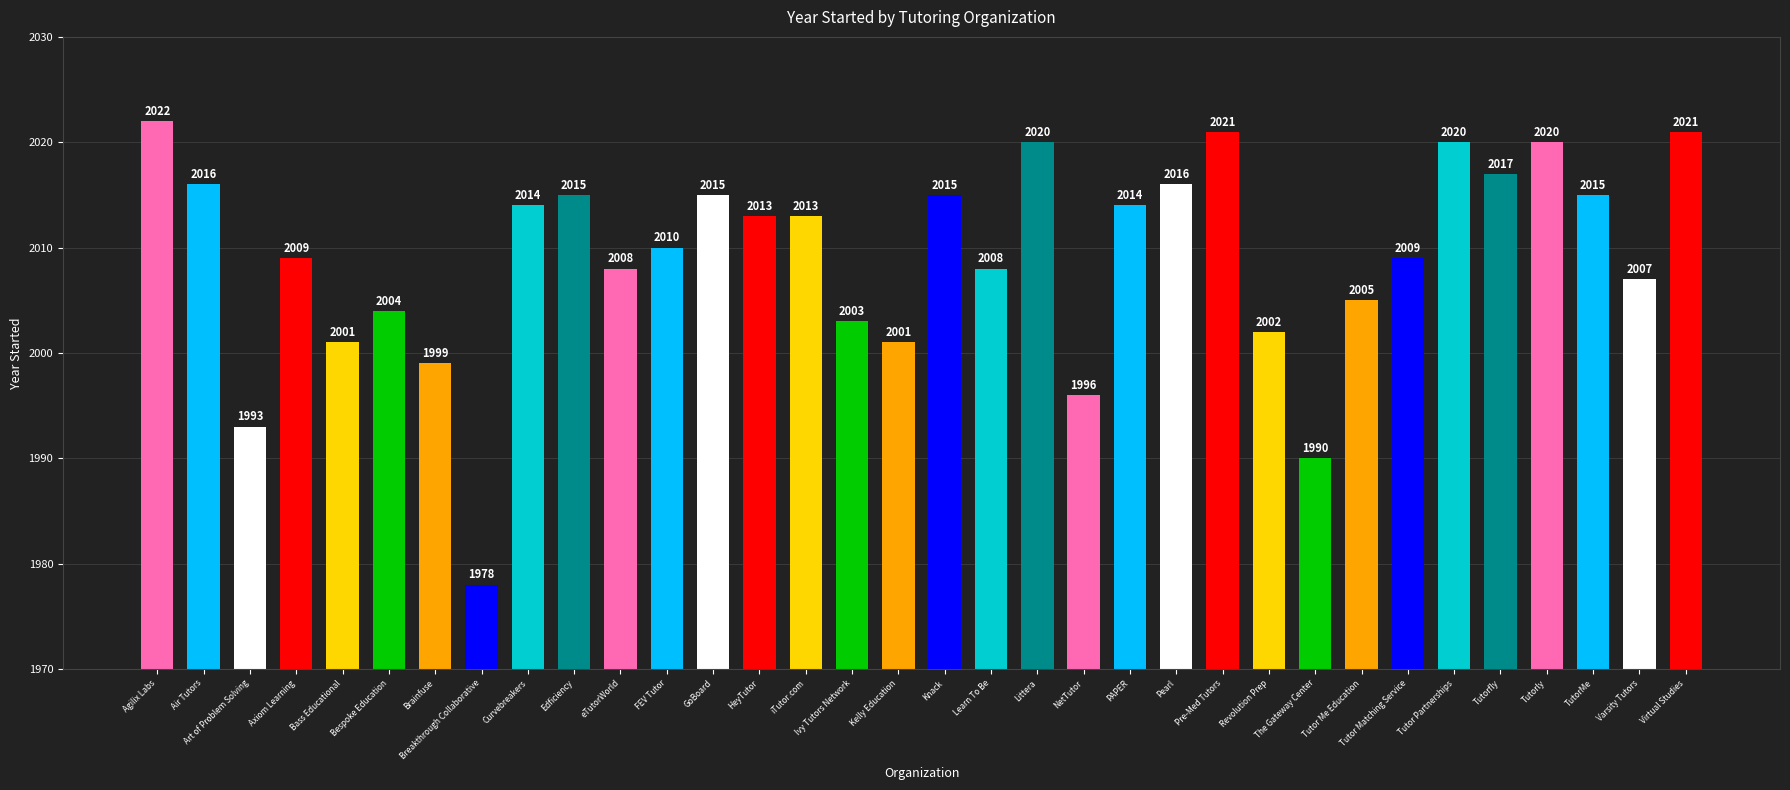

How many data points does each series have?

34